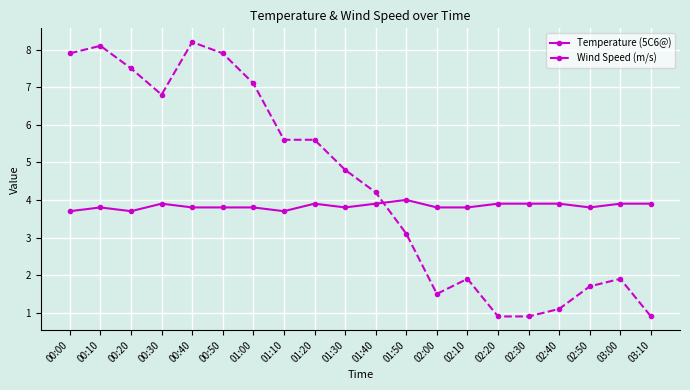

At 01:40, list the series in order from largest to smallest.

Wind Speed (m/s), Temperature (5C6@)